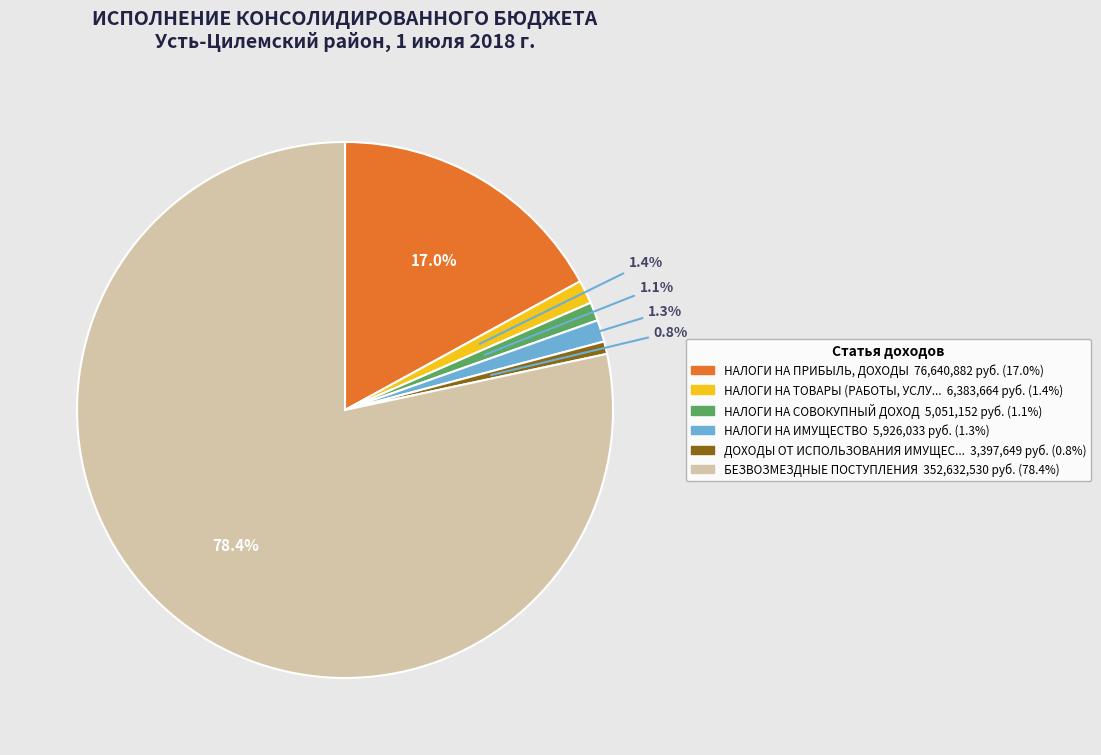

Is there any slice that represents more than half of the pie?

Yes